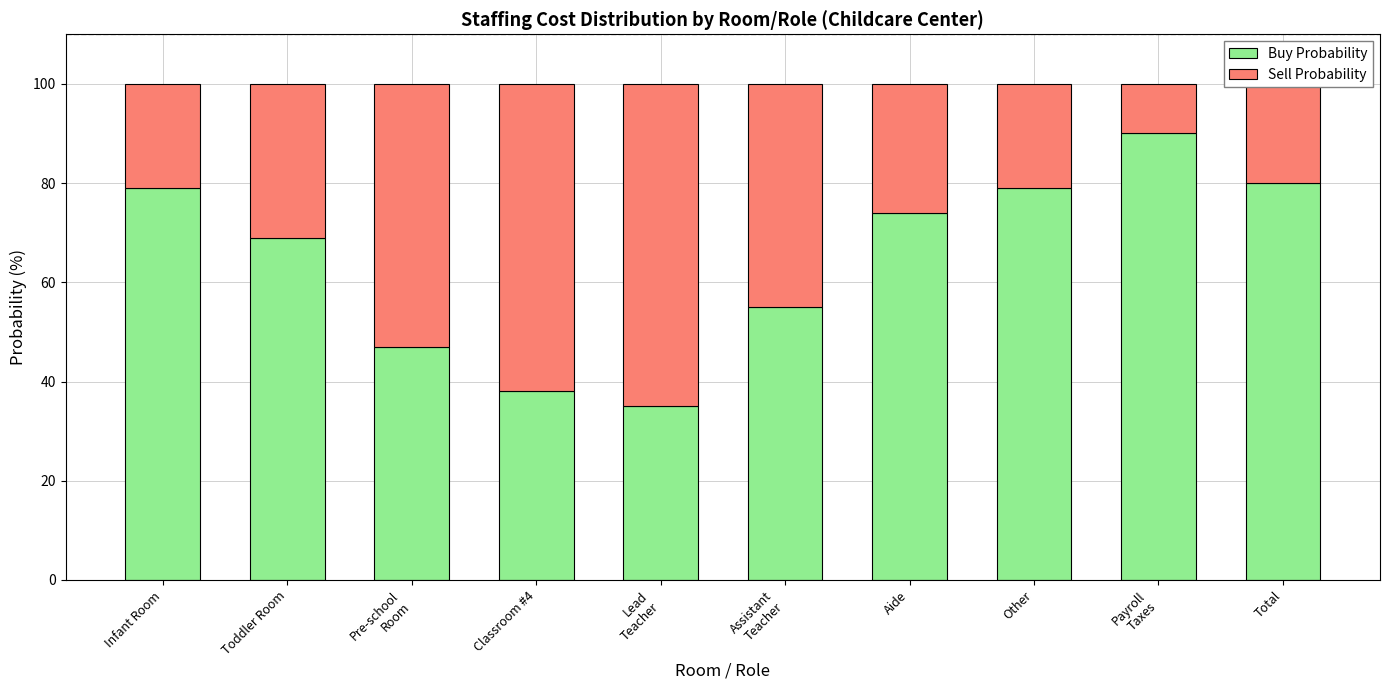

The value of Buy Probability at Classroom #4 is 38. True or false?

True